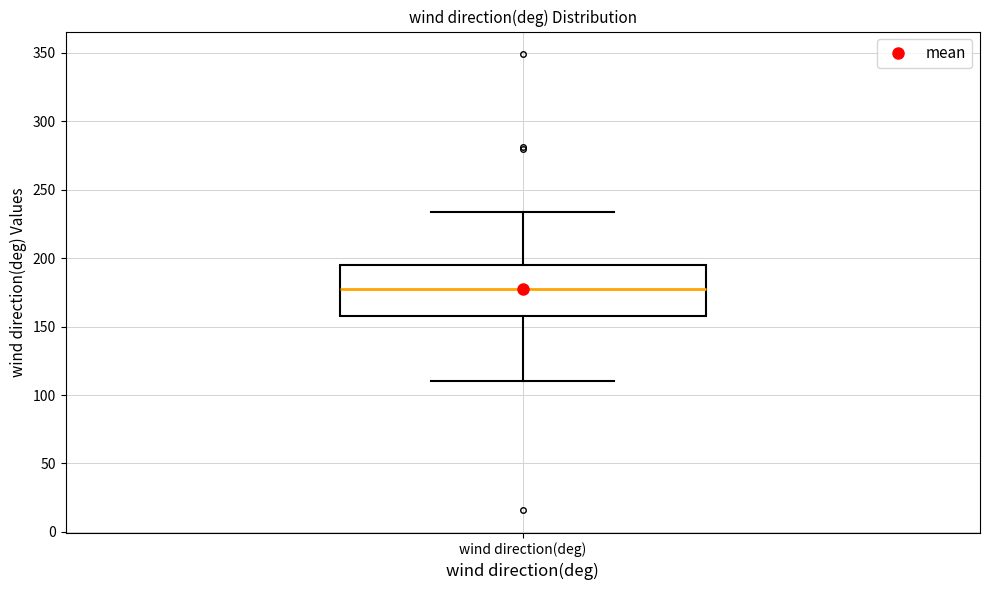

Read this box plot against the y-axis: the position of the median line, the range covered by the box, and the ends of both whiskers. The values are not printed on the chart, so give them approximately, as read against the axis.

median 180, box 160 to 195, whiskers 110 to 235